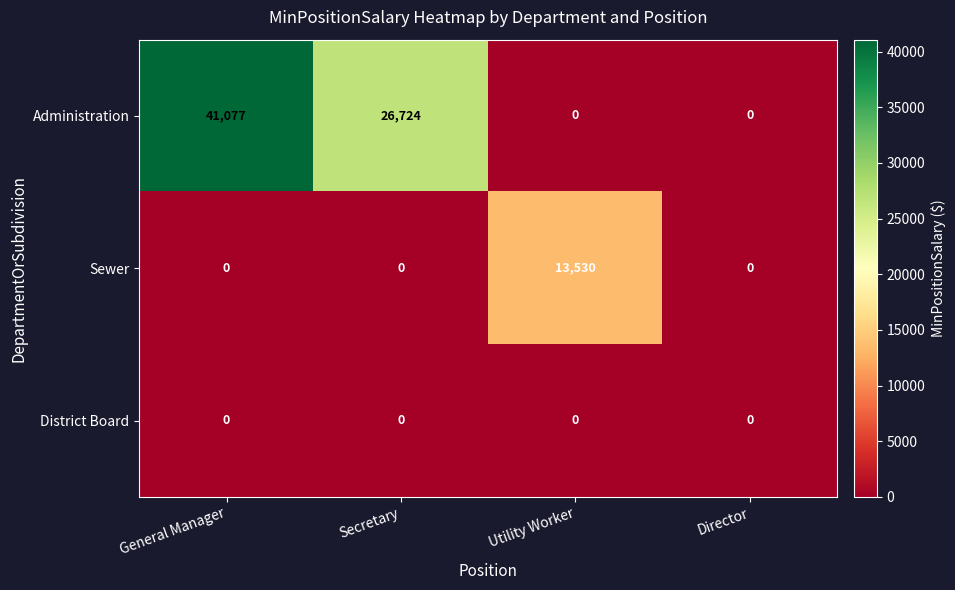

Reading left to right, list all the values displayed in this chart.

Administration: General Manager=41077	Secretary=26724	Utility Worker=0	Director=0
Sewer: General Manager=0	Secretary=0	Utility Worker=13530	Director=0
District Board: General Manager=0	Secretary=0	Utility Worker=0	Director=0